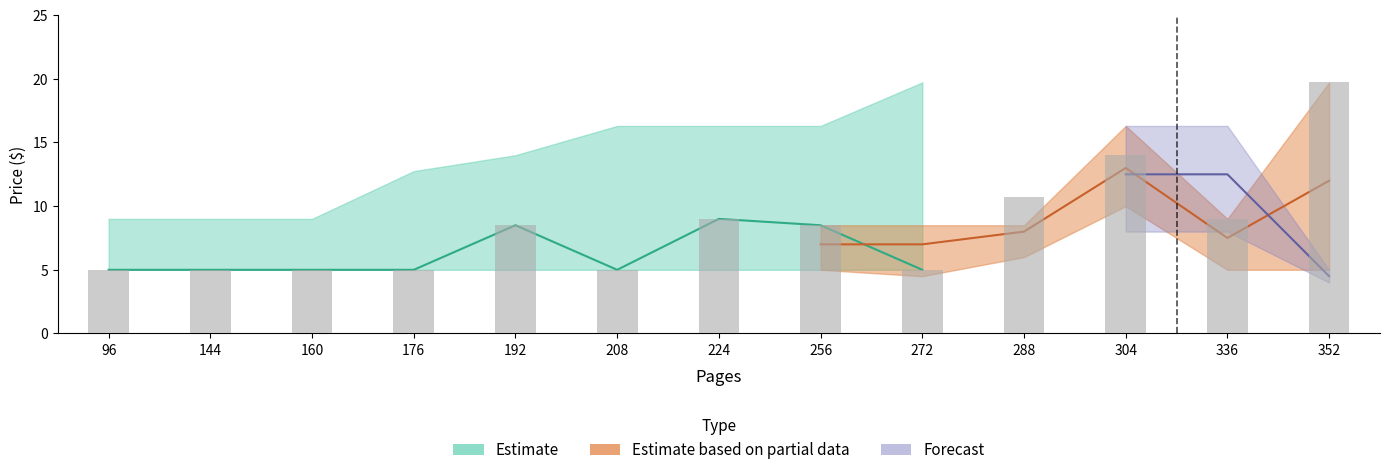

Which label corresponds to the largest value in the chart?

272